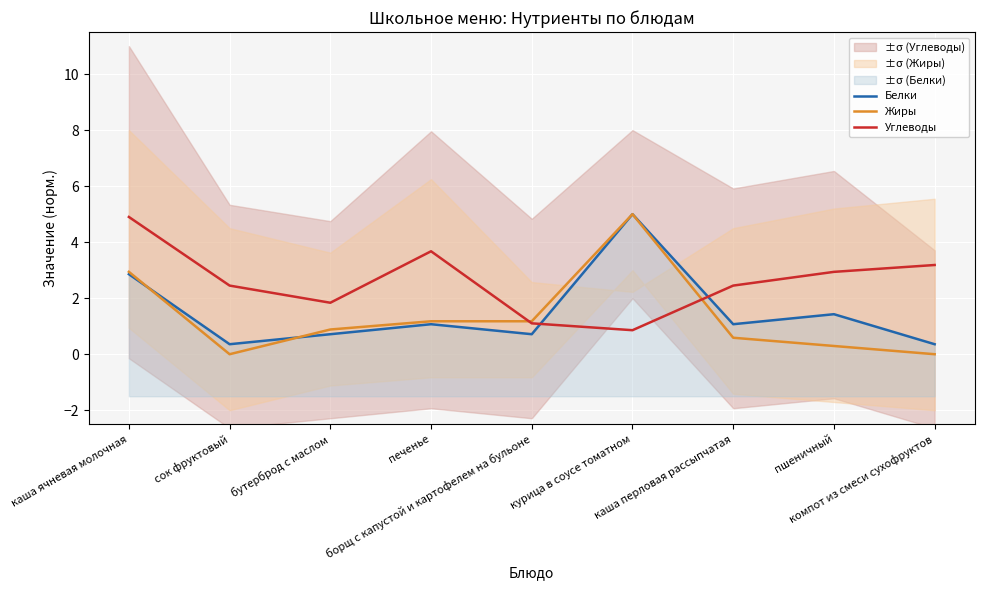

What is the difference between the second highest and minimum values in the Углеводы series?

2.8